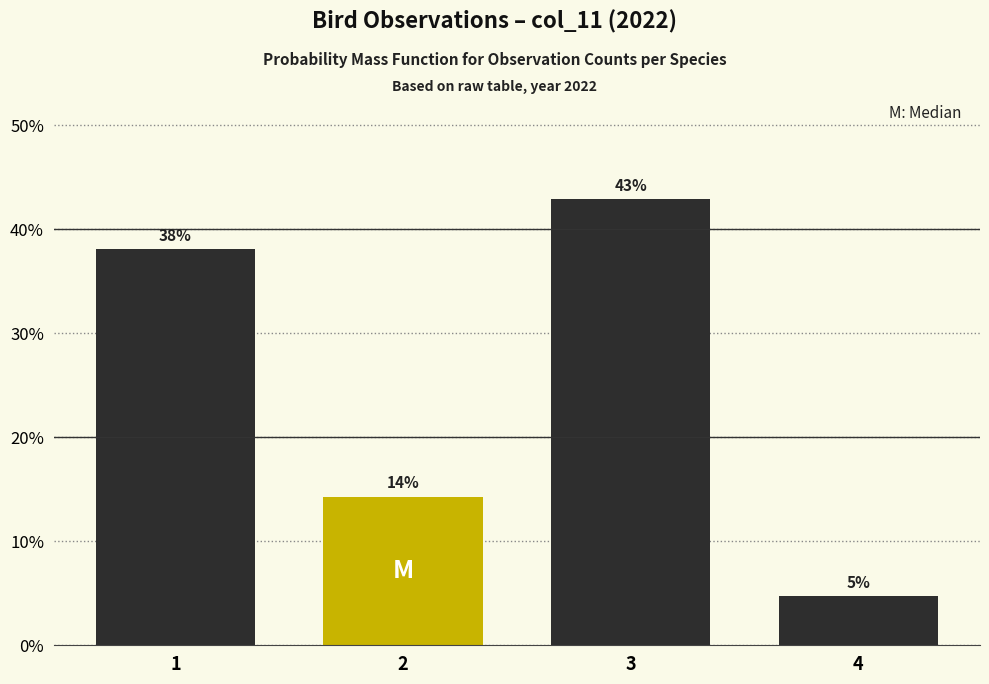

Between 3 and 4, which is larger?

3